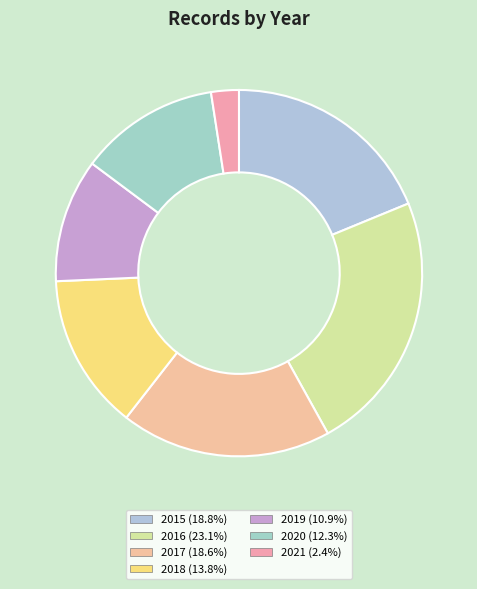

Approximately how many times larger is the value at 2020 compared to 2015?

0.7